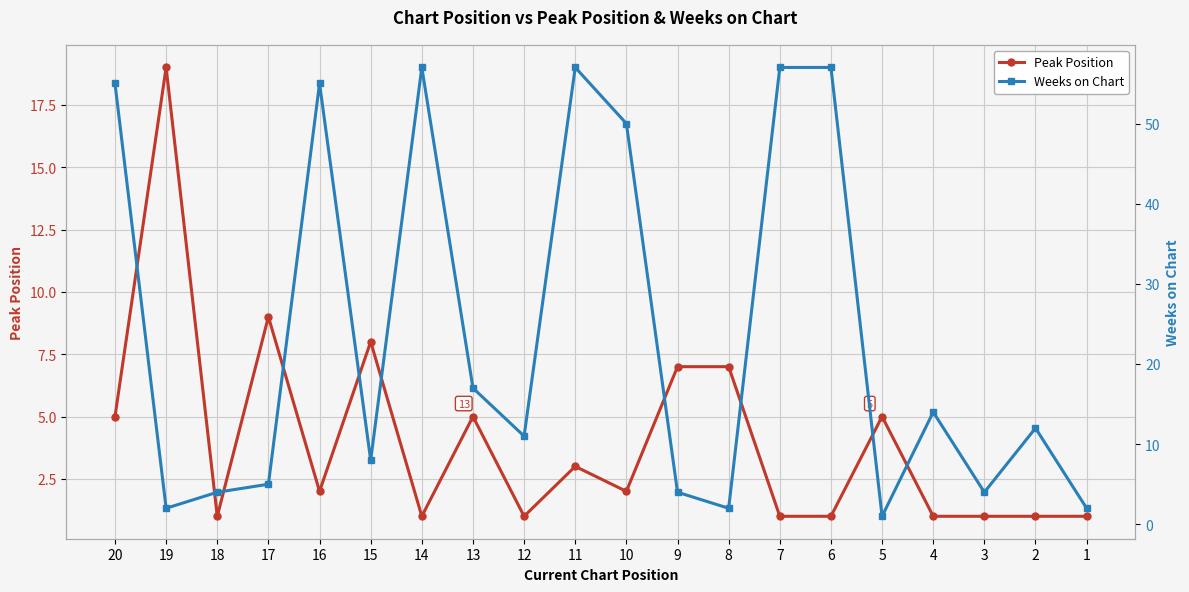

The value of Weeks on Chart at 7 is 76. True or false?

False